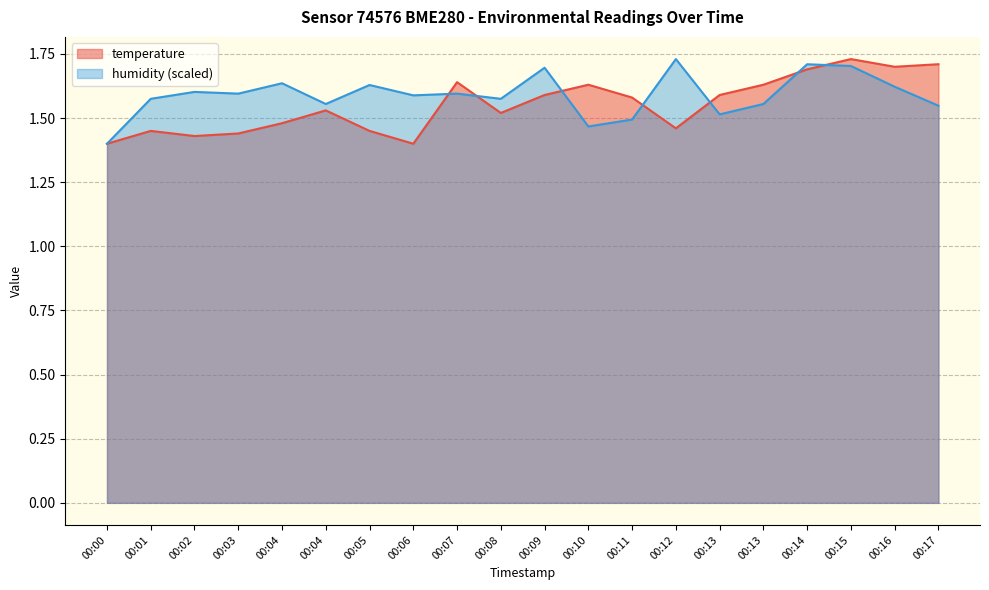

What is the value of the temperature point at the 16th from the left?

1.6